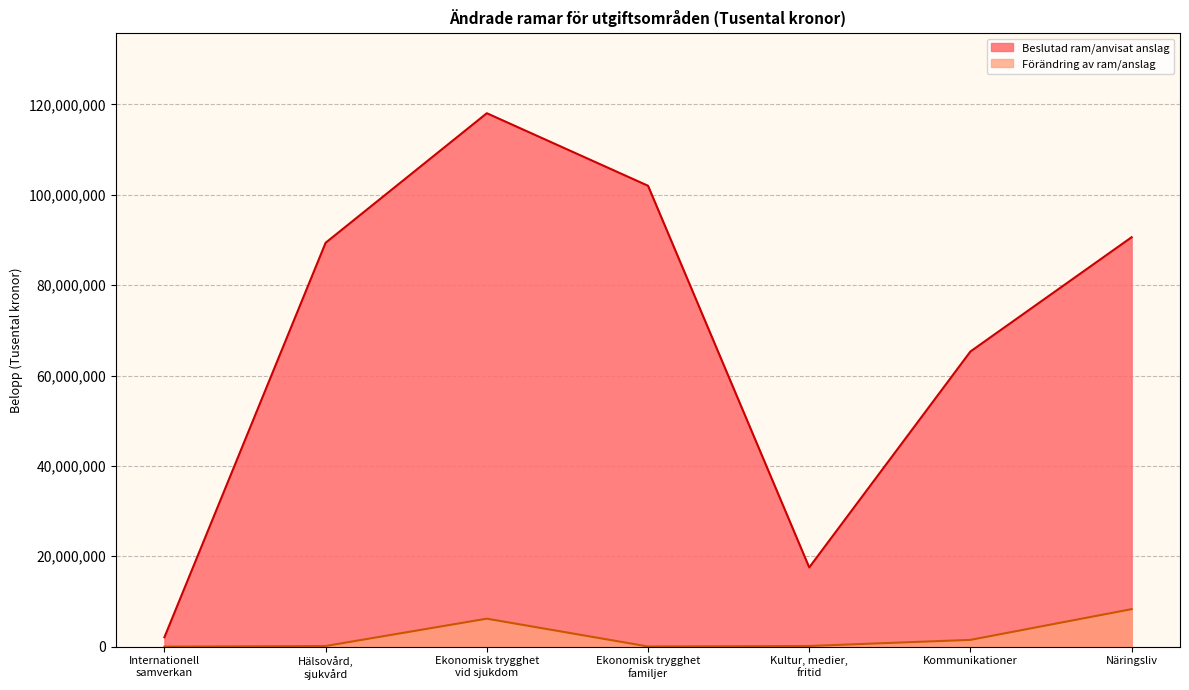

Which series has the largest total across all categories?

Beslutad ram/anvisat anslag